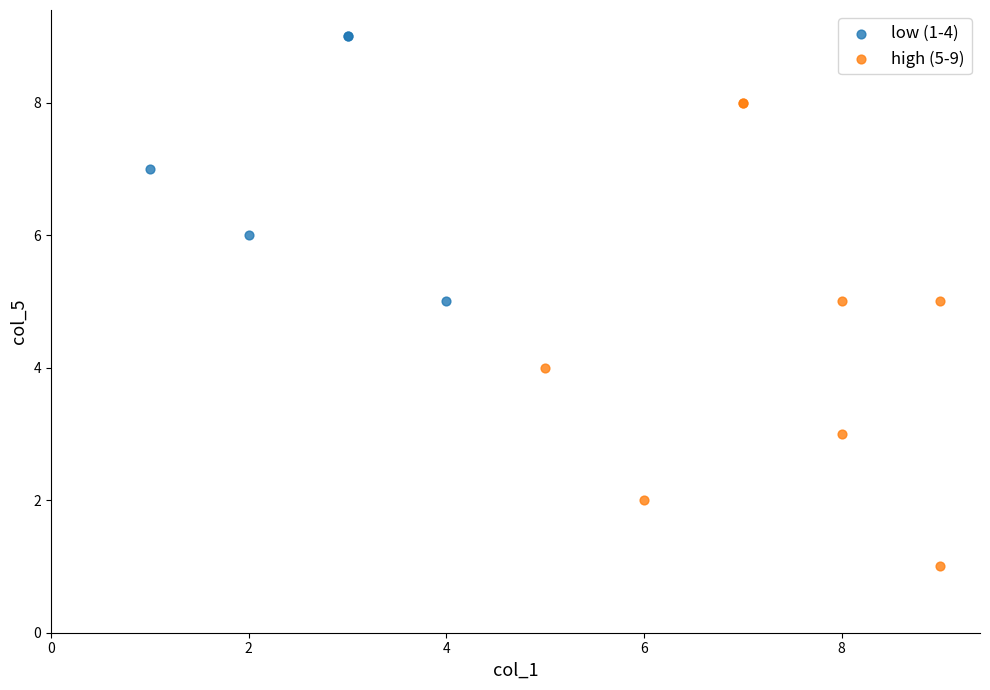

Which series contains the lowest Y value?

high (5-9)